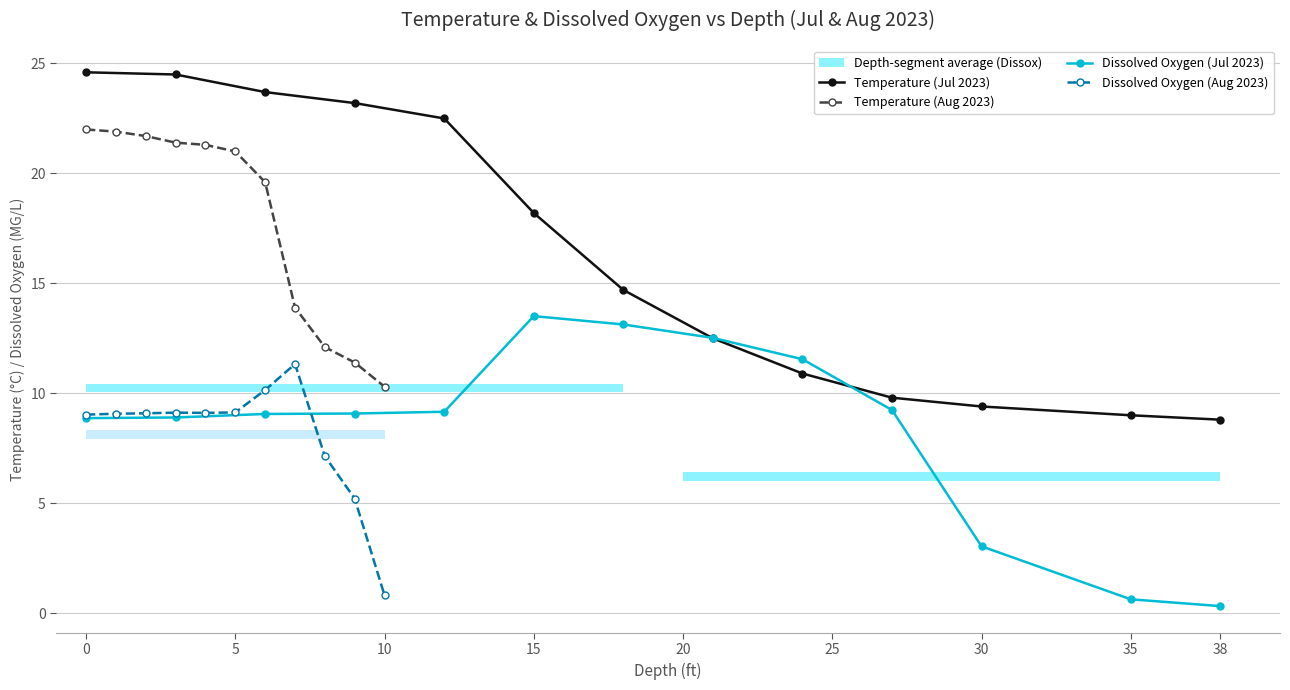

Reading left to right, extract all data points from this chart.

Temperature (Jul 2023): 24.6	24.5	23.7	23.2	22.5	18.2	14.7	12.5	10.9	9.8	9.4	9.0	8.8
Dissox (Jul 2023): 8.9	8.9	9.1	9.1	9.2	13.5	13.1	12.5	11.6	9.2	3.0	0.6	0.3